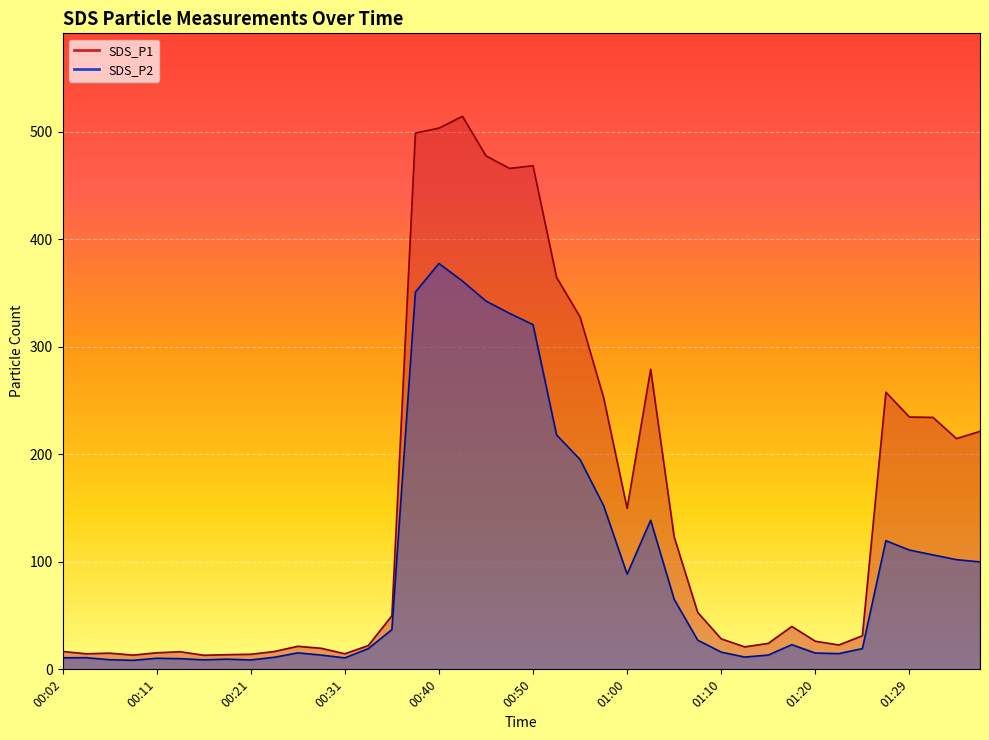

List the series in order of their peak value, highest first.

SDS_P1, SDS_P2